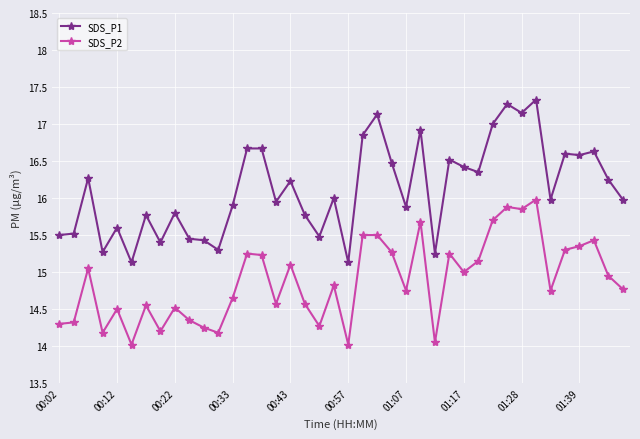

What is the value of the SDS_P1 point at the 11th from the left?

15.4